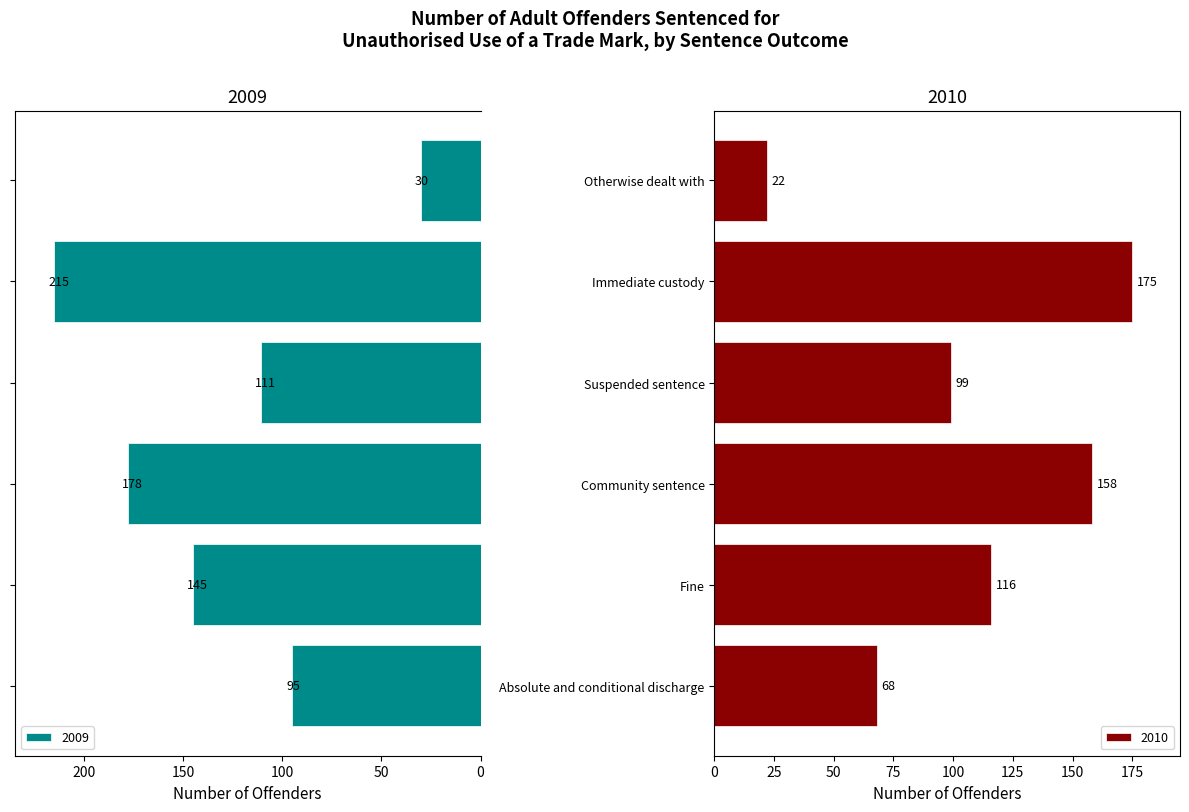

At which label is 2010 closest to 98?

Suspended sentence